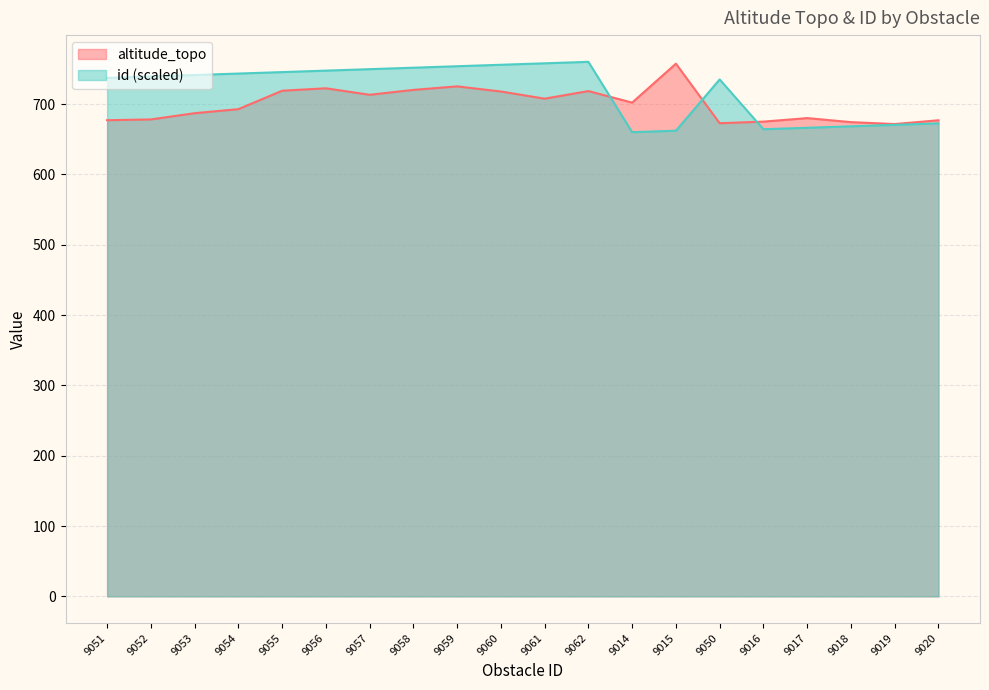

At which category is the sum across all series the highest?

9059